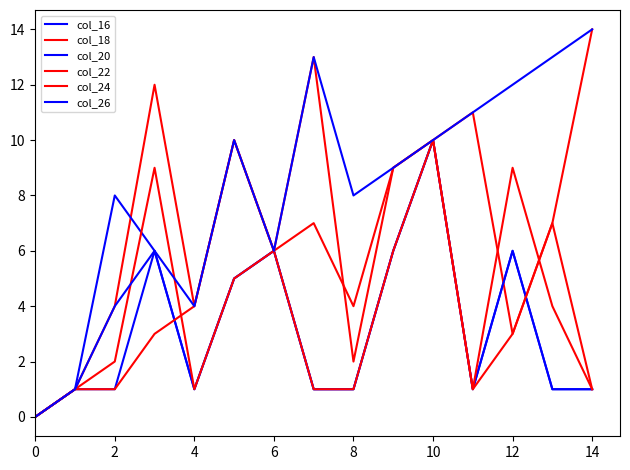

Is this an area chart (filled region under the line)?

No